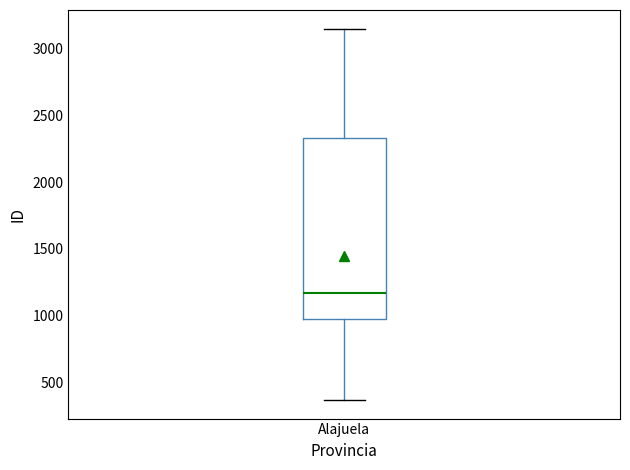

Transcribe this box plot: give where the median line is, the range the box spans, and where the two whiskers end, as read against the y-axis. The values are not printed on the chart, so give them approximately, as read against the axis.

median 1150, box 950 to 2350, whiskers 350 to 3150